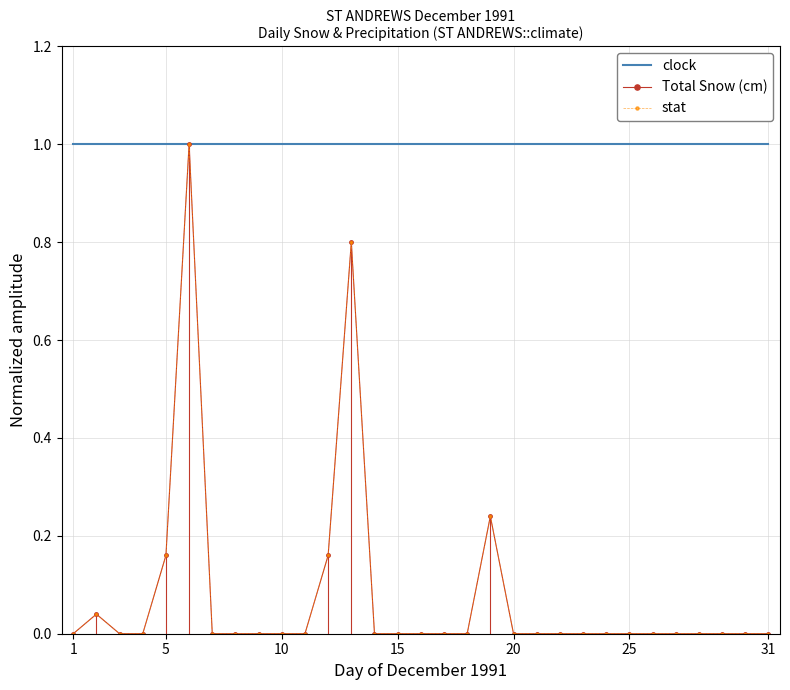

What is the difference between the maximum and second lowest values in the Total Snow (cm) series?

1.0